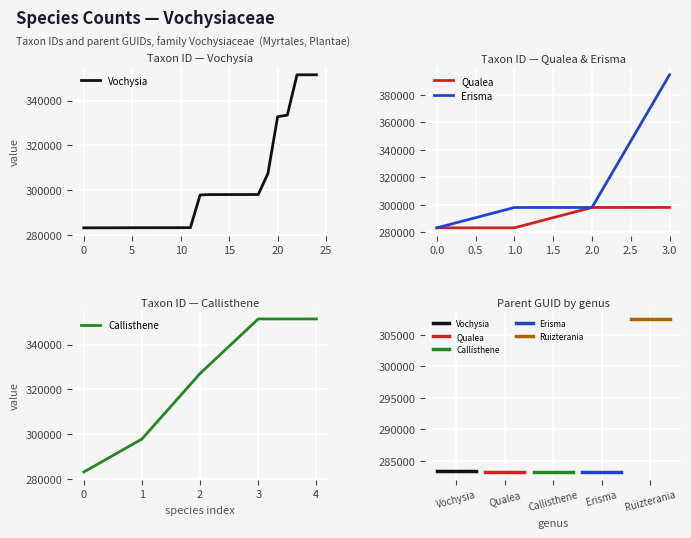

What is the lowest value of the Ruizterania series?

307505